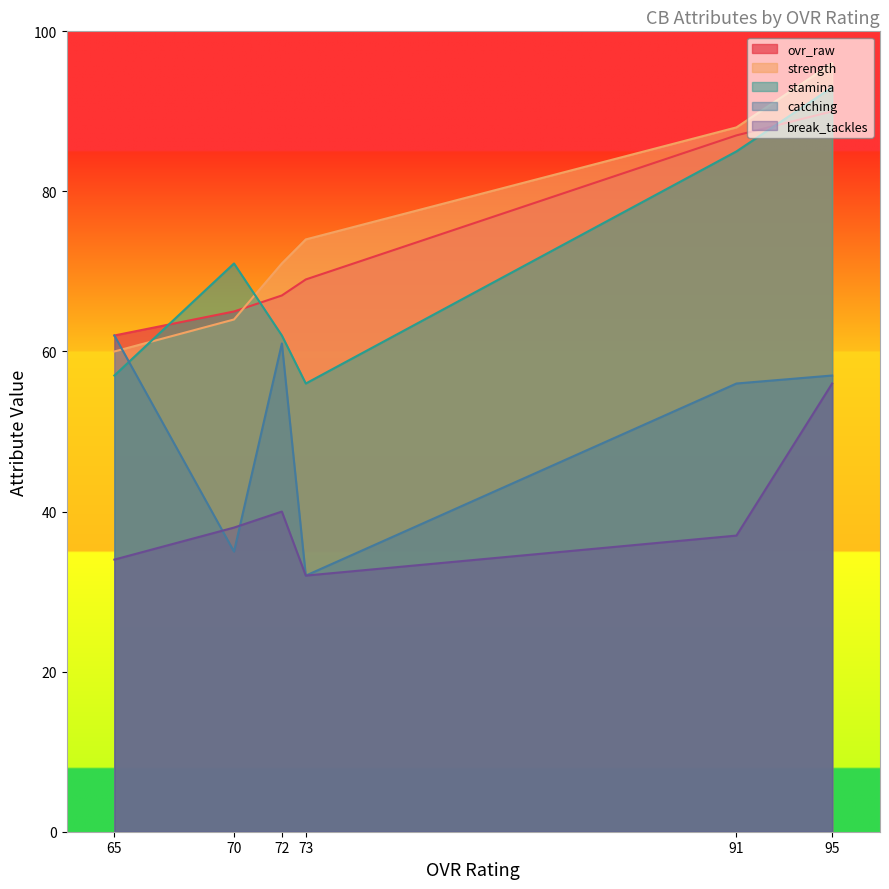

Does the chart have visible grid lines?

No